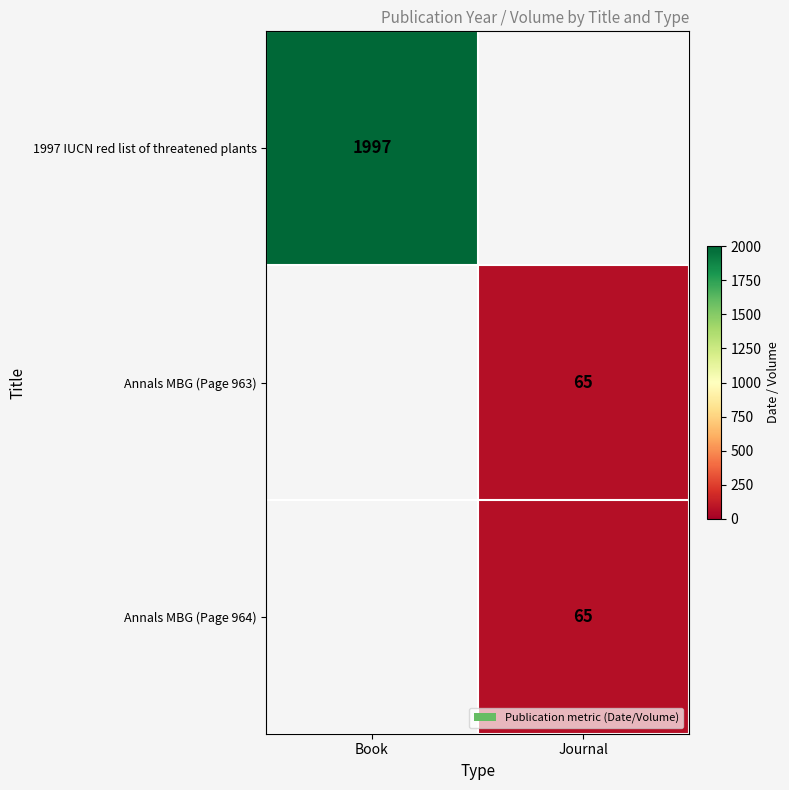

True or false: Annals MBG (Page 963) has a value of 89.7 at Journal.

False